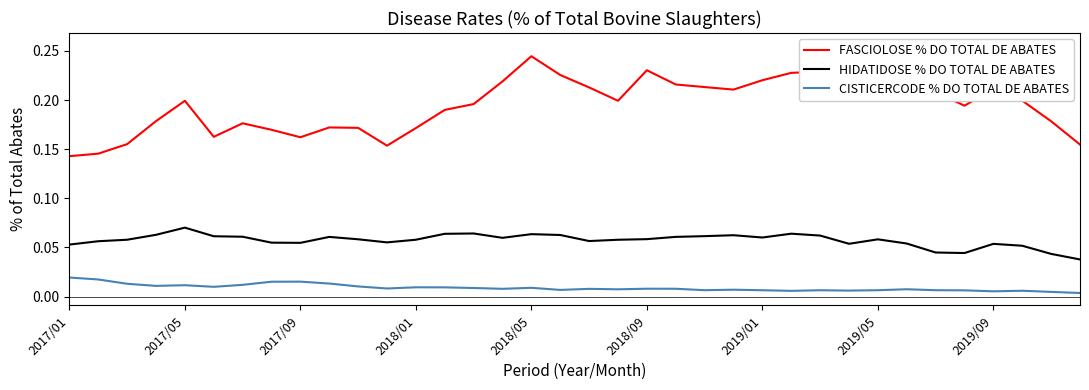

In HIDATIDOSE % DO TOTAL DE ABATES, how many points are higher than both neighbors (excluding endpoints)?

8